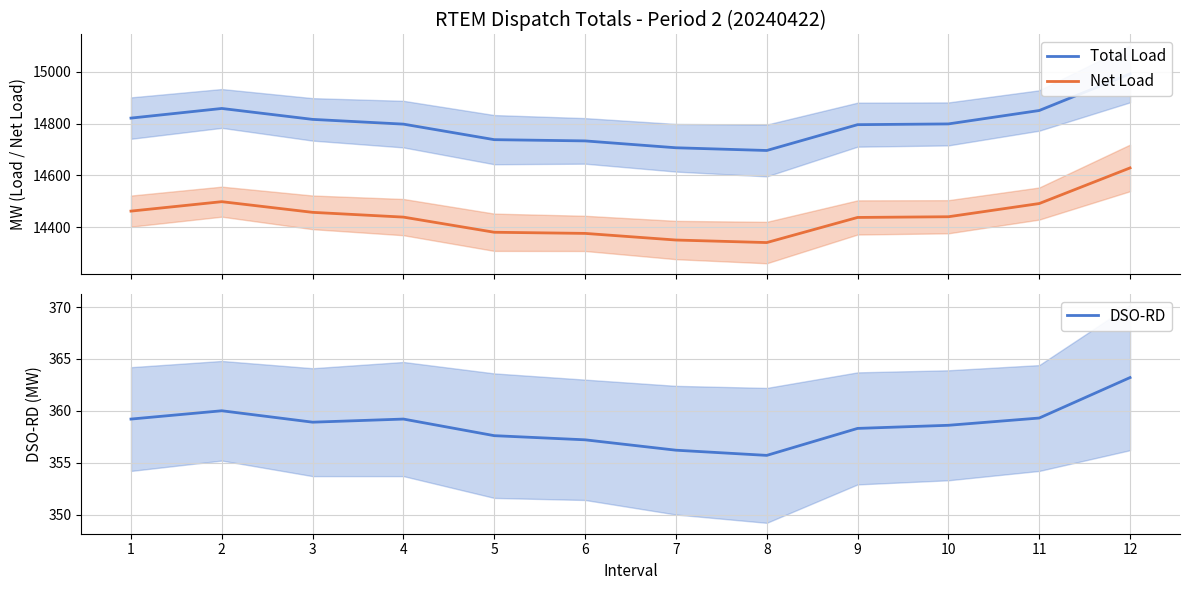

How many data points in Net Load are above 14440?

6